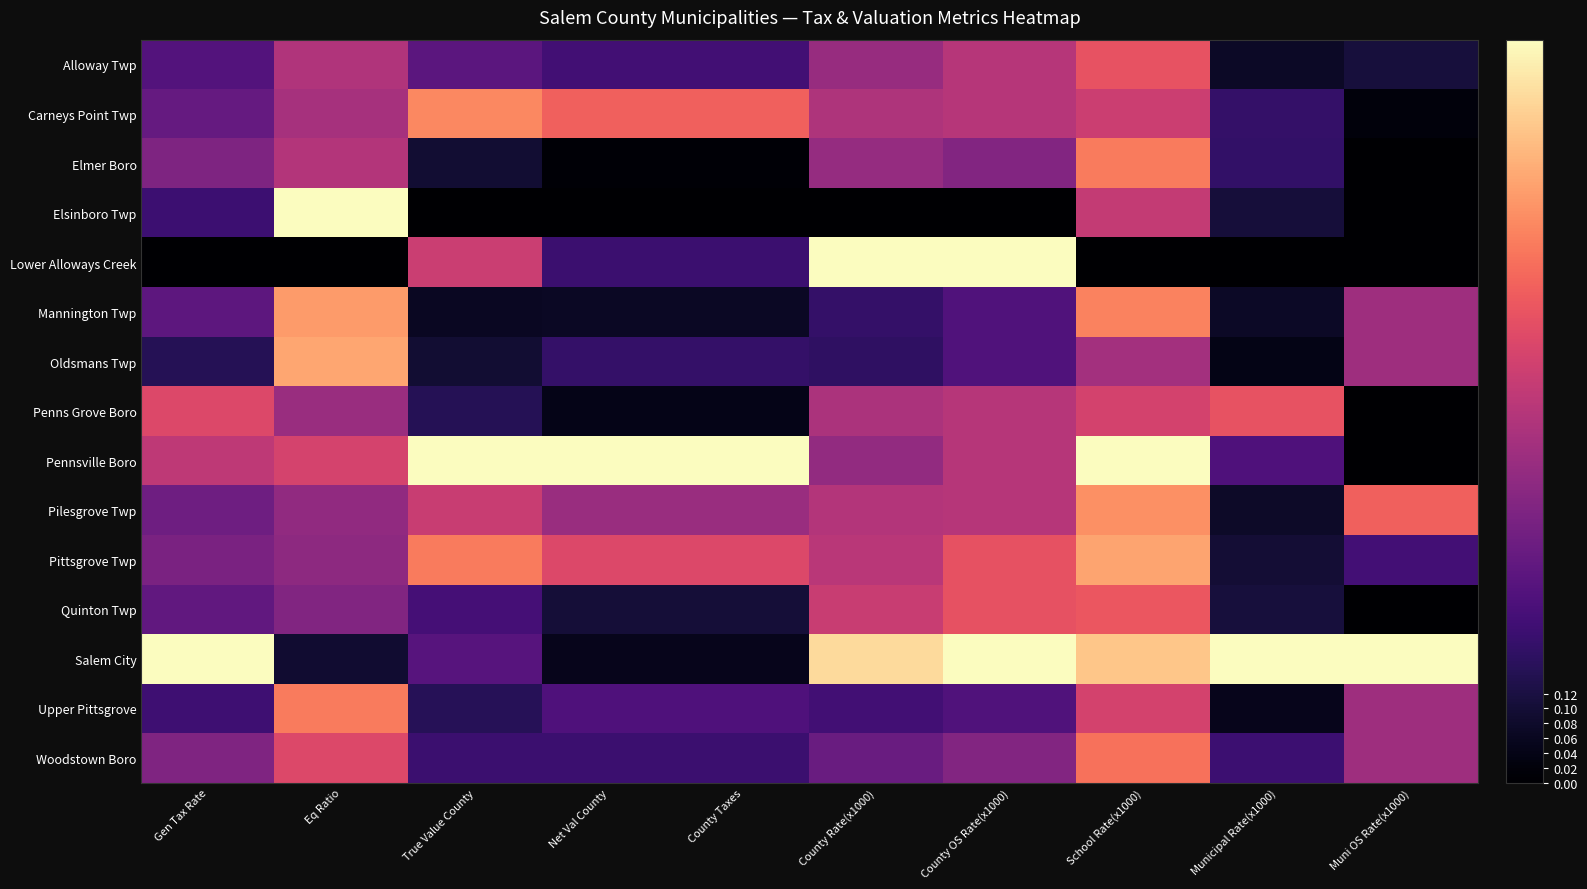

Reading right to left, list all the values displayed in this chart.

Alloway Twp: Muni OS Rate(x1000)=0.1	Municipal Rate(x1000)=0.1	School Rate(x1000)=0.6	County OS Rate(x1000)=0.5	County Rate(x1000)=0.4	County Taxes=0.2	Net Val County=0.2	True Value County=0.3	Eq Ratio=0.5	Gen Tax Rate=0.3
Carneys Point Twp: Muni OS Rate(x1000)=0.0	Municipal Rate(x1000)=0.2	School Rate(x1000)=0.6	County OS Rate(x1000)=0.5	County Rate(x1000)=0.5	County Taxes=0.7	Net Val County=0.7	True Value County=0.8	Eq Ratio=0.5	Gen Tax Rate=0.3
Elmer Boro: Muni OS Rate(x1000)=0.0	Municipal Rate(x1000)=0.2	School Rate(x1000)=0.7	County OS Rate(x1000)=0.4	County Rate(x1000)=0.4	County Taxes=0.0	Net Val County=0.0	True Value County=0.1	Eq Ratio=0.5	Gen Tax Rate=0.4
Elsinboro Twp: Muni OS Rate(x1000)=0.0	Municipal Rate(x1000)=0.1	School Rate(x1000)=0.5	County OS Rate(x1000)=0.0	County Rate(x1000)=0.0	County Taxes=0.0	Net Val County=0.0	True Value County=0.0	Eq Ratio=1.0	Gen Tax Rate=0.2
Lower Alloways Creek: Muni OS Rate(x1000)=0.0	Municipal Rate(x1000)=0.0	School Rate(x1000)=0.0	County OS Rate(x1000)=1.0	County Rate(x1000)=1.0	County Taxes=0.2	Net Val County=0.2	True Value County=0.5	Eq Ratio=0.0	Gen Tax Rate=0.0
Mannington Twp: Muni OS Rate(x1000)=0.4	Municipal Rate(x1000)=0.1	School Rate(x1000)=0.7	County OS Rate(x1000)=0.2	County Rate(x1000)=0.2	County Taxes=0.1	Net Val County=0.1	True Value County=0.1	Eq Ratio=0.8	Gen Tax Rate=0.3
Oldsmans Twp: Muni OS Rate(x1000)=0.4	Municipal Rate(x1000)=0.0	School Rate(x1000)=0.5	County OS Rate(x1000)=0.2	County Rate(x1000)=0.2	County Taxes=0.2	Net Val County=0.2	True Value County=0.1	Eq Ratio=0.8	Gen Tax Rate=0.1
Penns Grove Boro: Muni OS Rate(x1000)=0.0	Municipal Rate(x1000)=0.6	School Rate(x1000)=0.6	County OS Rate(x1000)=0.5	County Rate(x1000)=0.5	County Taxes=0.0	Net Val County=0.0	True Value County=0.2	Eq Ratio=0.4	Gen Tax Rate=0.6
Pennsville Boro: Muni OS Rate(x1000)=0.0	Municipal Rate(x1000)=0.2	School Rate(x1000)=1.0	County OS Rate(x1000)=0.5	County Rate(x1000)=0.4	County Taxes=1.0	Net Val County=1.0	True Value County=1.0	Eq Ratio=0.6	Gen Tax Rate=0.5
Pilesgrove Twp: Muni OS Rate(x1000)=0.7	Municipal Rate(x1000)=0.1	School Rate(x1000)=0.8	County OS Rate(x1000)=0.5	County Rate(x1000)=0.5	County Taxes=0.4	Net Val County=0.4	True Value County=0.5	Eq Ratio=0.4	Gen Tax Rate=0.3
Pittsgrove Twp: Muni OS Rate(x1000)=0.2	Municipal Rate(x1000)=0.1	School Rate(x1000)=0.8	County OS Rate(x1000)=0.6	County Rate(x1000)=0.5	County Taxes=0.6	Net Val County=0.6	True Value County=0.7	Eq Ratio=0.4	Gen Tax Rate=0.4
Quinton Twp: Muni OS Rate(x1000)=0.0	Municipal Rate(x1000)=0.1	School Rate(x1000)=0.6	County OS Rate(x1000)=0.6	County Rate(x1000)=0.5	County Taxes=0.1	Net Val County=0.1	True Value County=0.2	Eq Ratio=0.4	Gen Tax Rate=0.3
Salem City: Muni OS Rate(x1000)=1.0	Municipal Rate(x1000)=1.0	School Rate(x1000)=0.9	County OS Rate(x1000)=1.0	County Rate(x1000)=0.9	County Taxes=0.1	Net Val County=0.1	True Value County=0.3	Eq Ratio=0.1	Gen Tax Rate=1.0
Upper Pittsgrove: Muni OS Rate(x1000)=0.4	Municipal Rate(x1000)=0.1	School Rate(x1000)=0.6	County OS Rate(x1000)=0.2	County Rate(x1000)=0.2	County Taxes=0.2	Net Val County=0.2	True Value County=0.2	Eq Ratio=0.7	Gen Tax Rate=0.2
Woodstown Boro: Muni OS Rate(x1000)=0.4	Municipal Rate(x1000)=0.2	School Rate(x1000)=0.7	County OS Rate(x1000)=0.4	County Rate(x1000)=0.3	County Taxes=0.2	Net Val County=0.2	True Value County=0.2	Eq Ratio=0.6	Gen Tax Rate=0.4